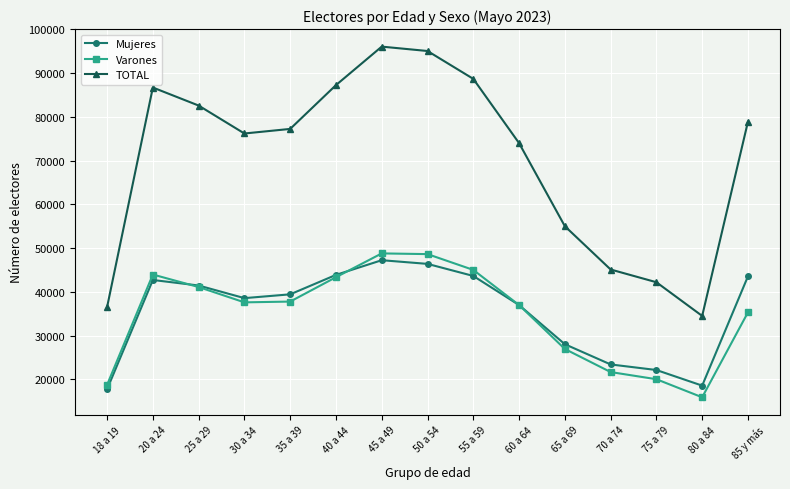

True or false: TOTAL and Mujeres intersect in this chart.

False